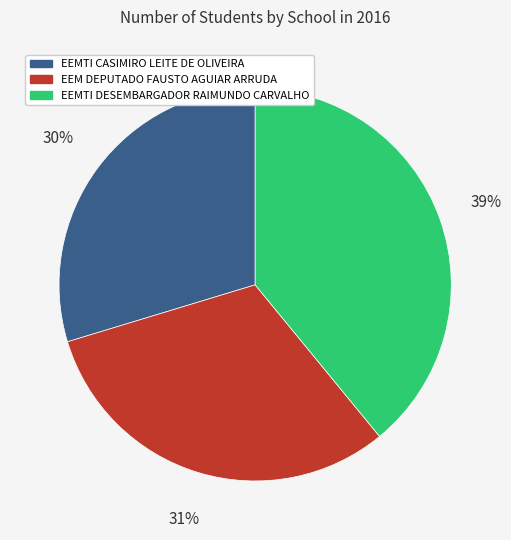

How many slices are in this pie chart?

3